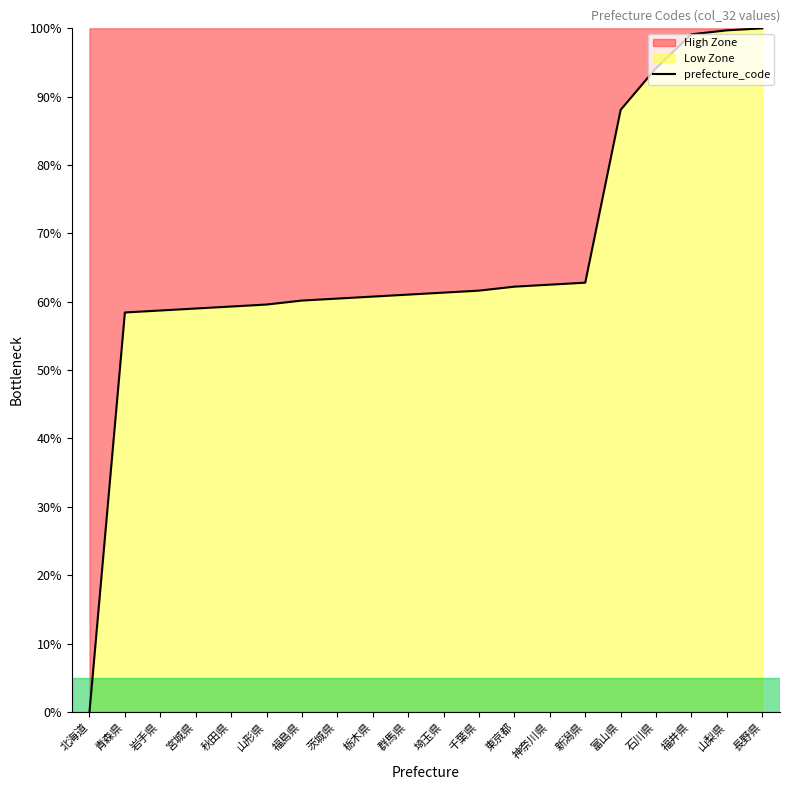

What is the ratio of the value at 富山県 to the value at 石川県?

0.9